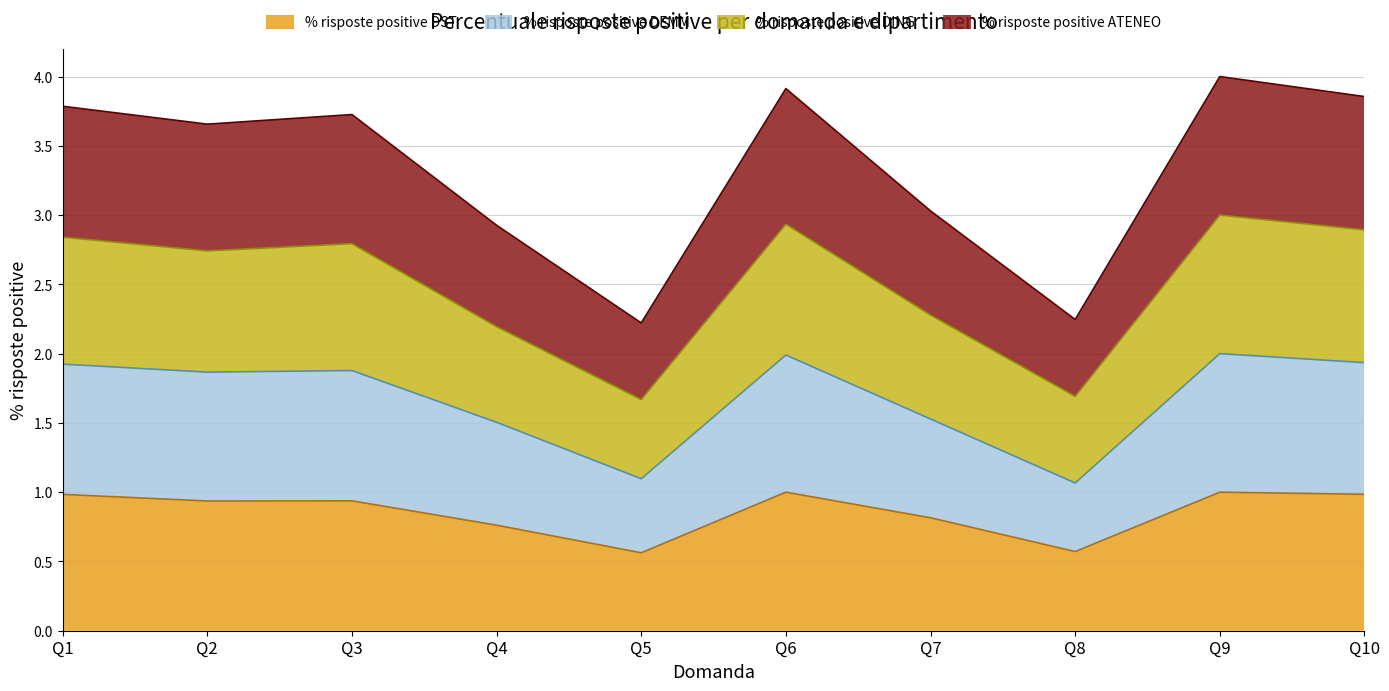

Does the chart have visible grid lines?

Yes